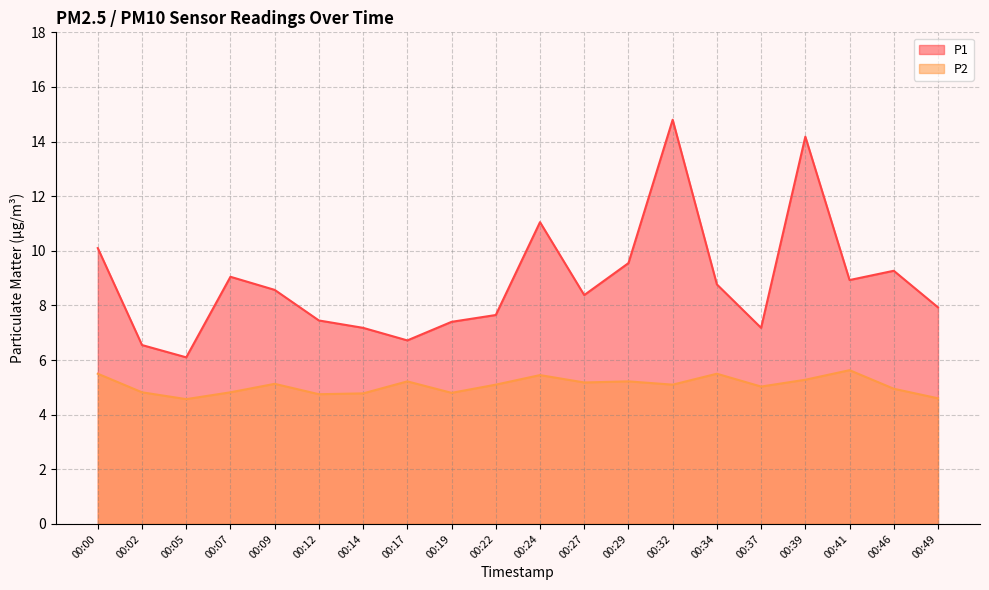

Reading left to right, transcribe all the data shown in this chart.

P1: 00:00=10.1	00:02=6.5	00:05=6.1	00:07=9.1	00:09=8.6	00:12=7.5	00:14=7.2	00:17=6.7	00:19=7.4	00:22=7.7	00:24=11.1	00:27=8.4	00:29=9.6	00:32=14.8	00:34=8.8	00:37=7.2	00:39=14.2	00:41=8.9	00:46=9.3	00:49=7.9
P2: 00:00=5.5	00:02=4.8	00:05=4.6	00:07=4.8	00:09=5.1	00:12=4.8	00:14=4.8	00:17=5.2	00:19=4.8	00:22=5.1	00:24=5.5	00:27=5.2	00:29=5.2	00:32=5.1	00:34=5.5	00:37=5.0	00:39=5.3	00:41=5.6	00:46=5.0	00:49=4.6